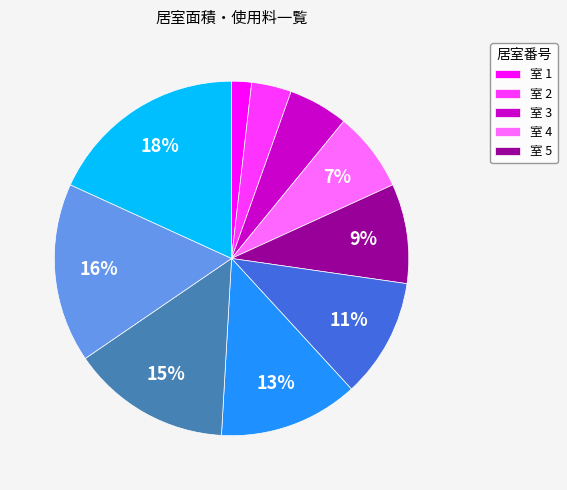

To the nearest percent, what is the difference between the largest and smallest slice percentages?

16%